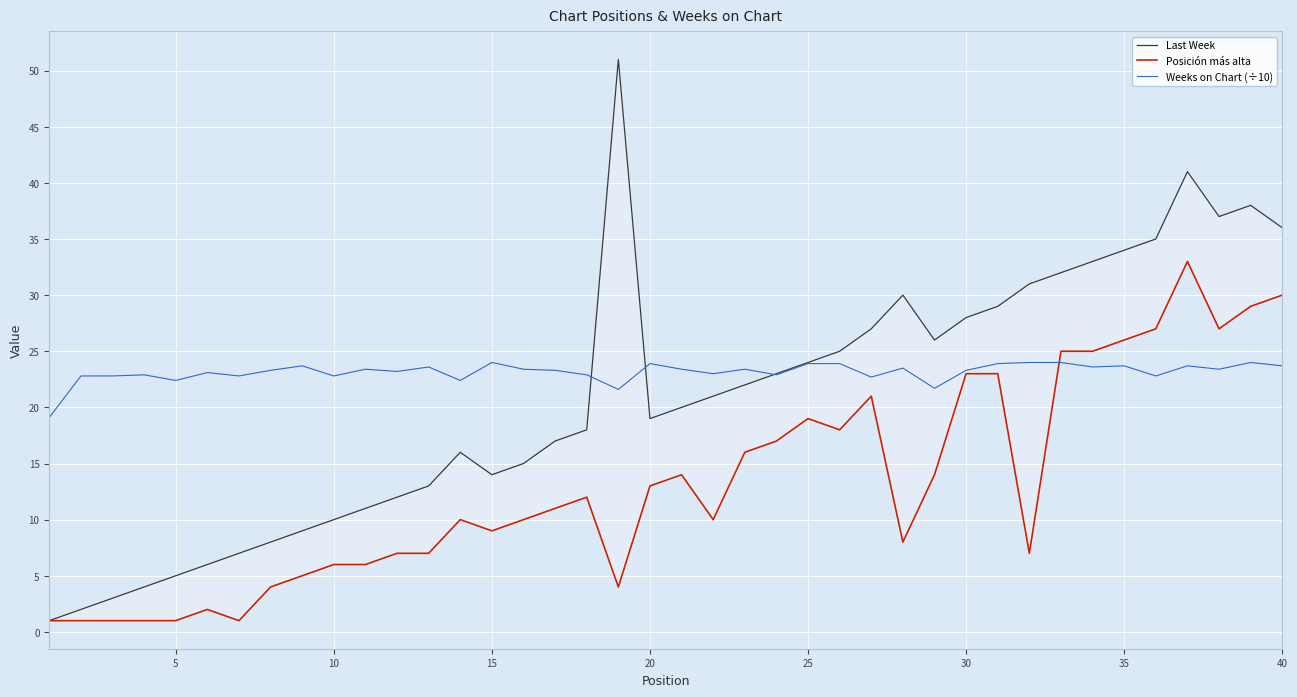

True or false: Weeks on Chart (÷10) has a value of 34.0 at 10.

False